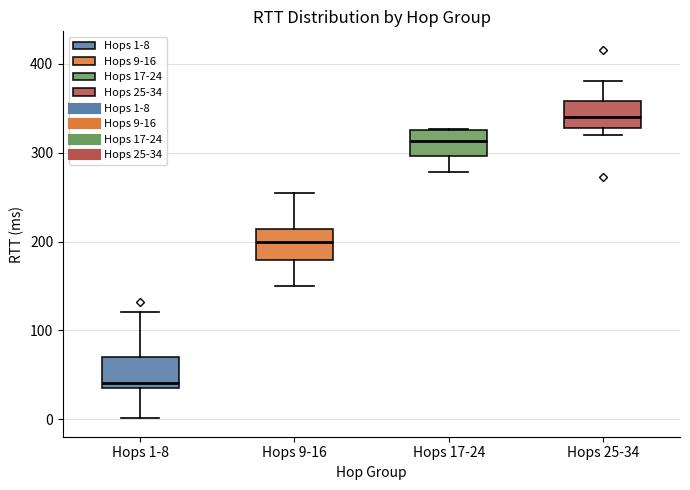

Reading left to right, transcribe this box plot: for each box, give where its median line is, the range the box spans, and where its two whiskers end, as read against the y-axis. The values are not printed on the chart, so give them approximately, as read against the axis.

Hops 1-8: median 40 (just above the box's lower edge), box 40 to 70, whiskers 0 to 120
Hops 9-16: median 200, box 180 to 210, whiskers 150 to 250
Hops 17-24: median 310, box 300 to 330, whiskers 280 to 330
Hops 25-34: median 340, box 330 to 360, whiskers 320 to 380